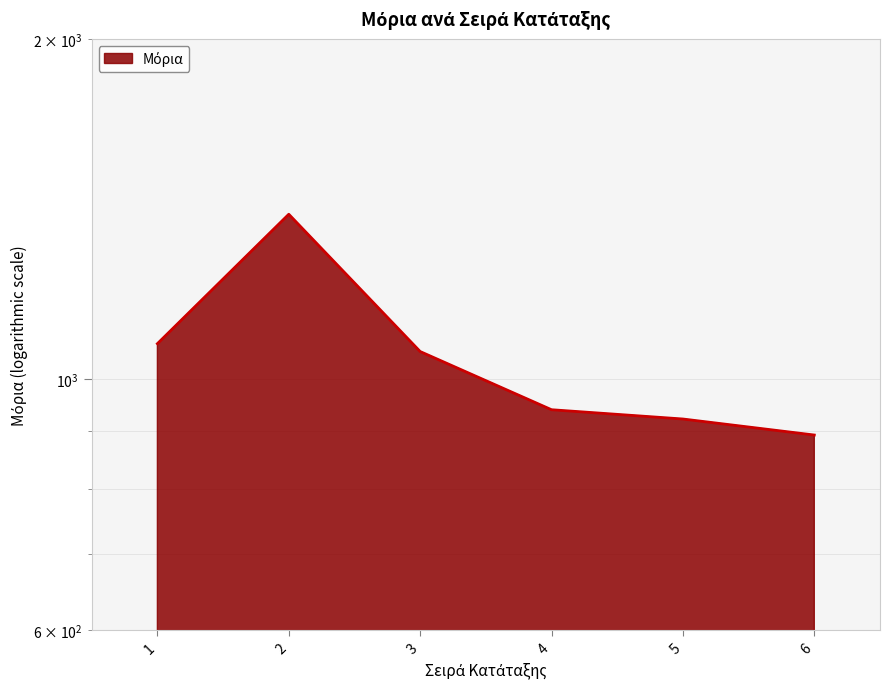

At which label does the data first exceed 1058?

1